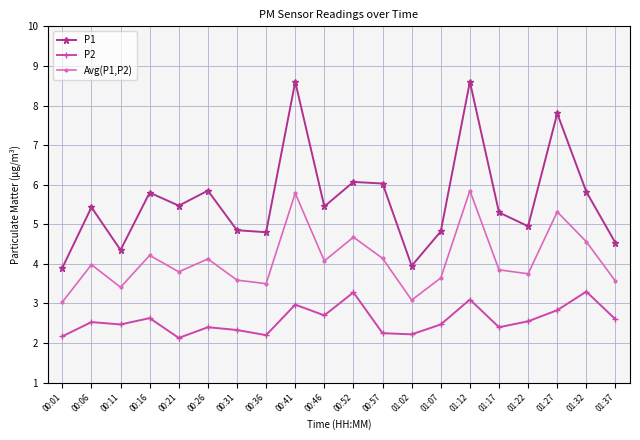

The Avg(P1,P2) series shows 3.0 at 00:52. True or false?

False